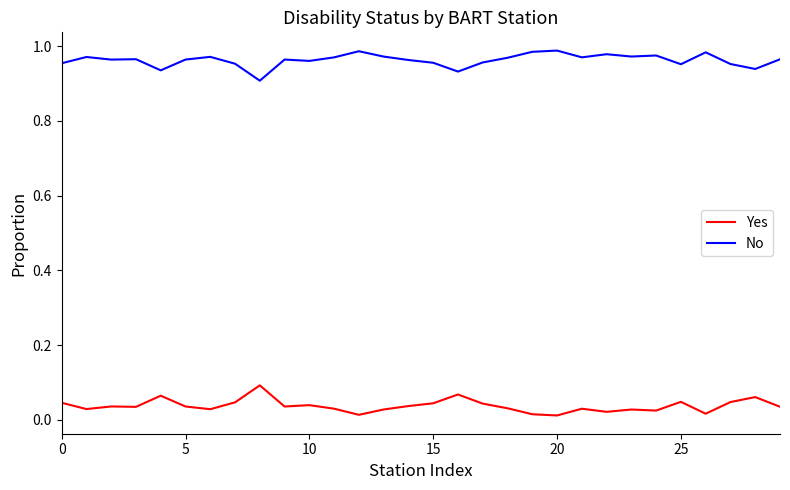

Count the No values in the range 0 to 1.

30